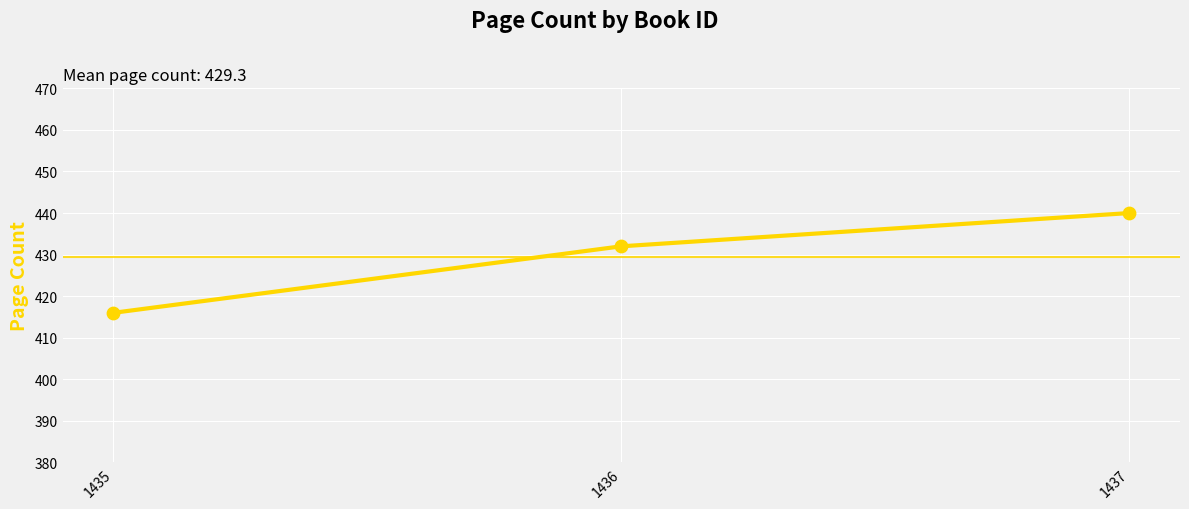

What is the change in value from 1435 to 1437?

+24